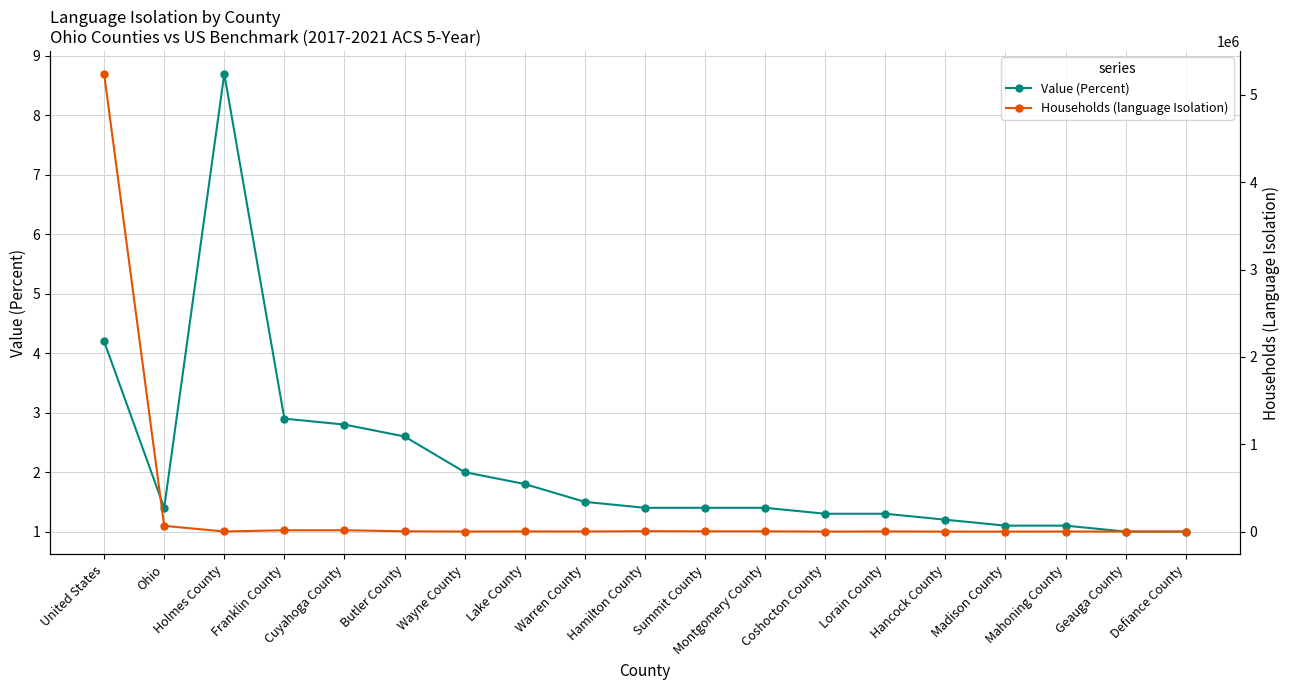

What is the difference between the Value (Percent) values at Lake County and United States?

2.4